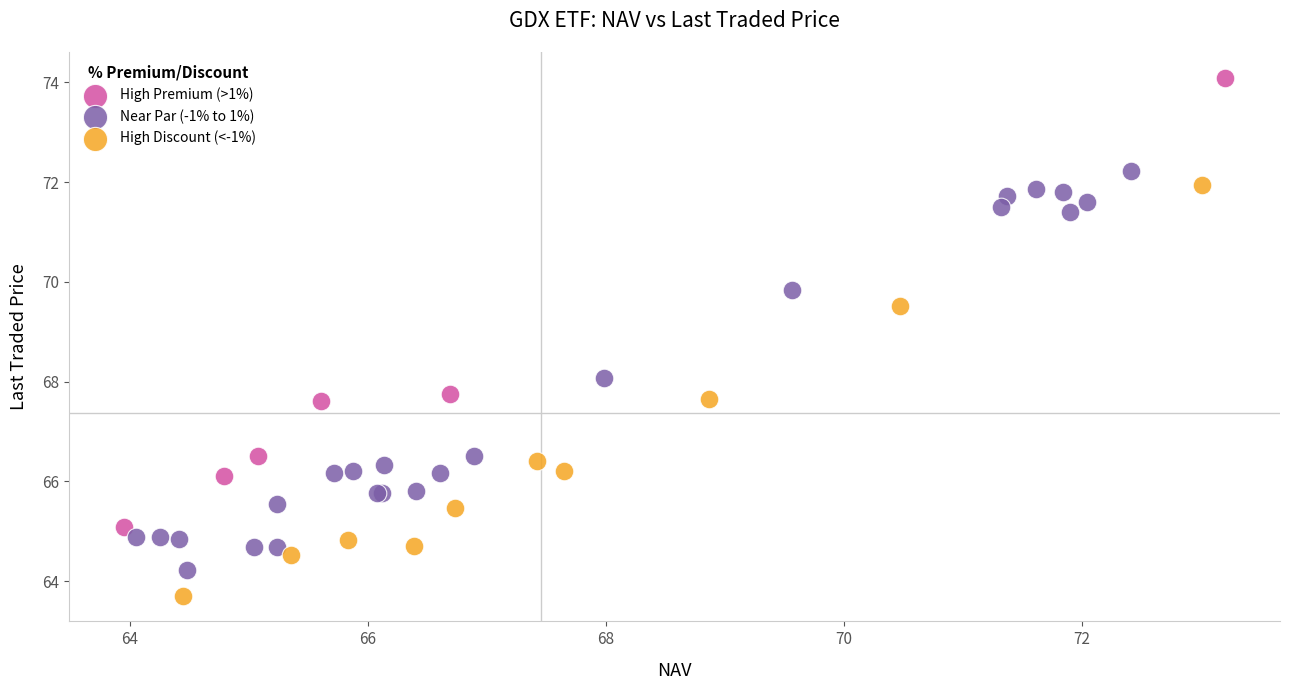

Which series contains the lowest Y value?

High Discount (<-1%)